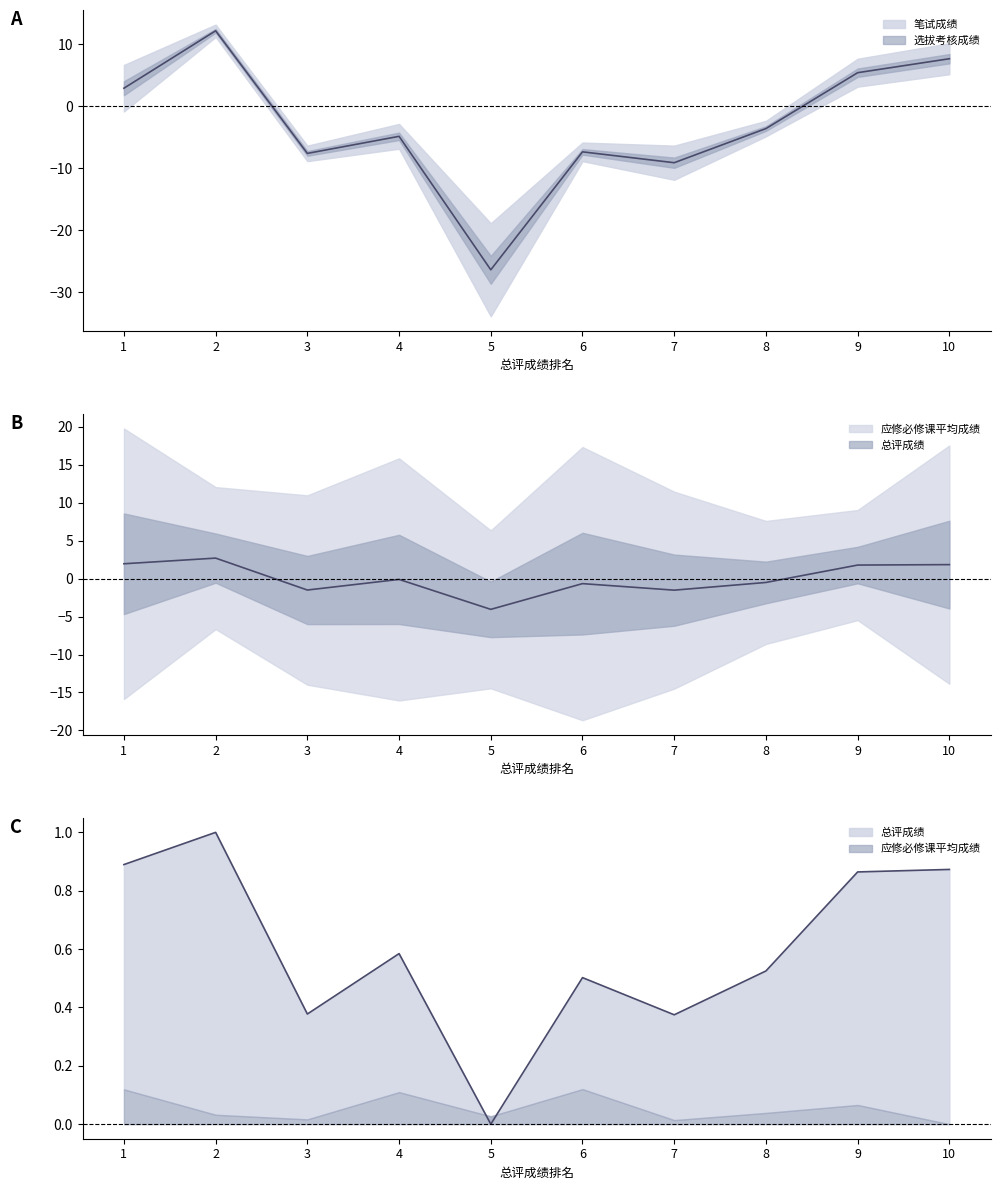

What is the spread (max minus min) of values at 4?

5.4